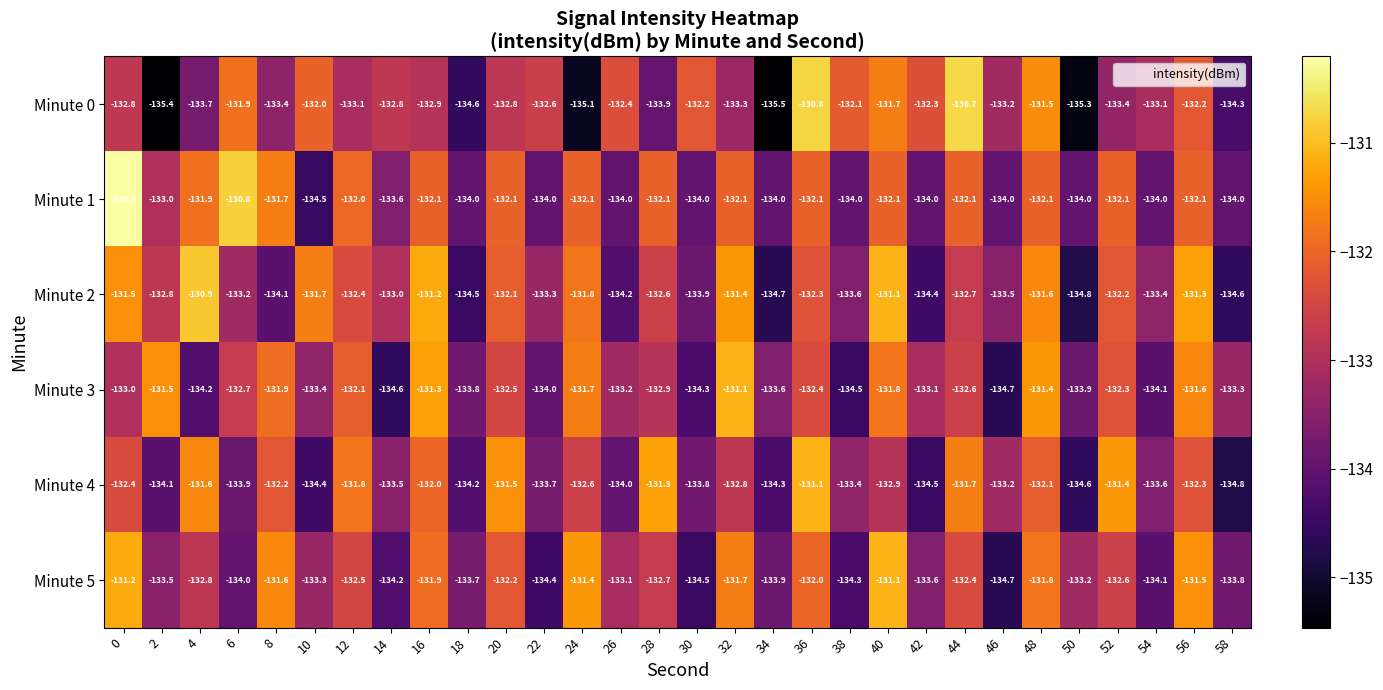

Which category has the lowest value across all series?

34